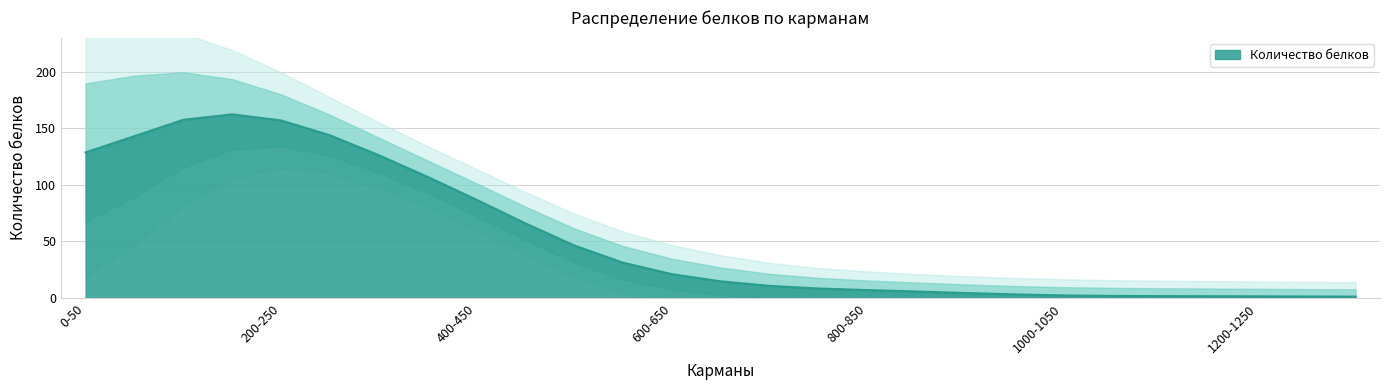

Which category has the highest value across all series?

50-100